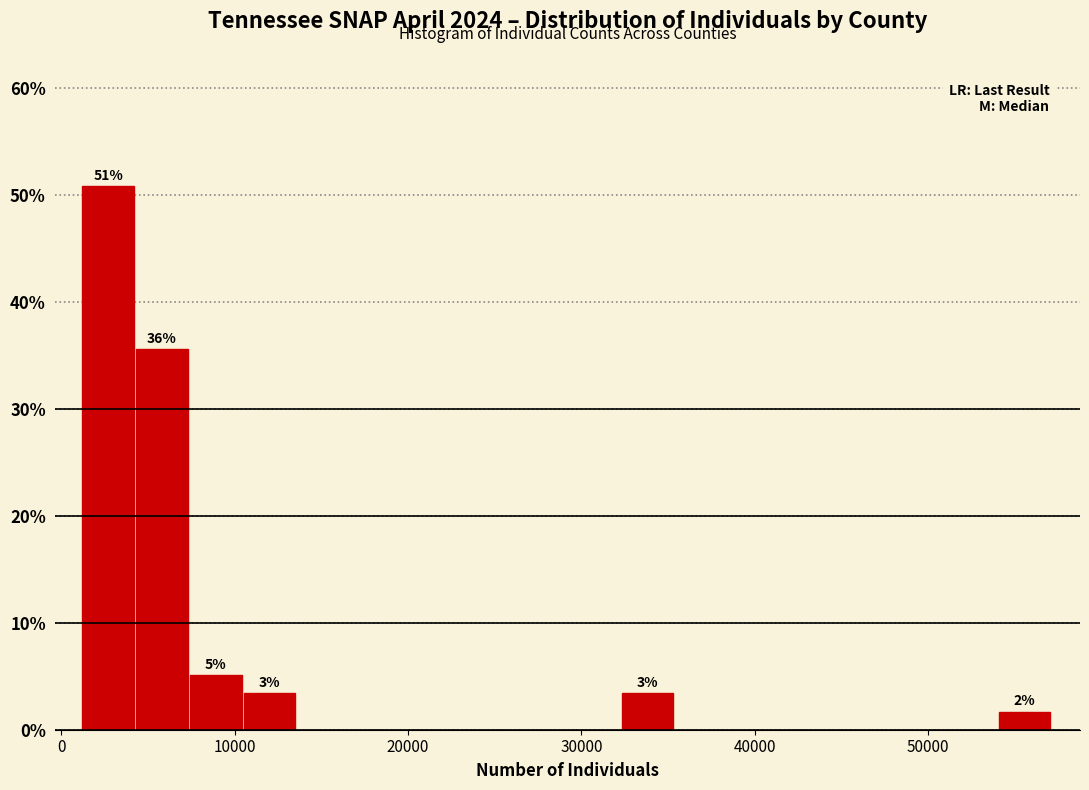

Around what value on the x-axis is the tallest bar? Give the approximate position of its centre, as read against the axis.

3000